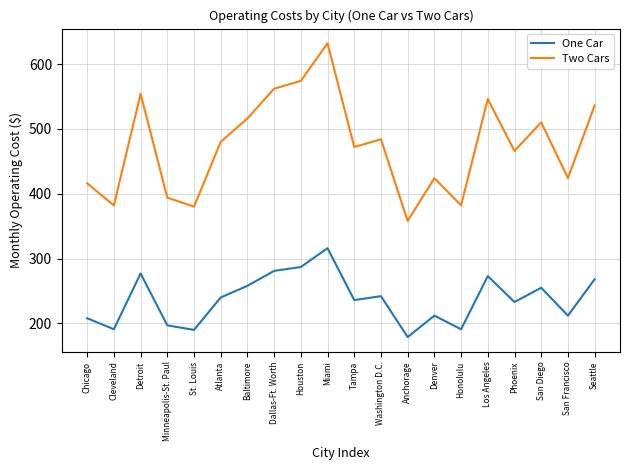

Is it true that One Car equals 212 at San Francisco?

True